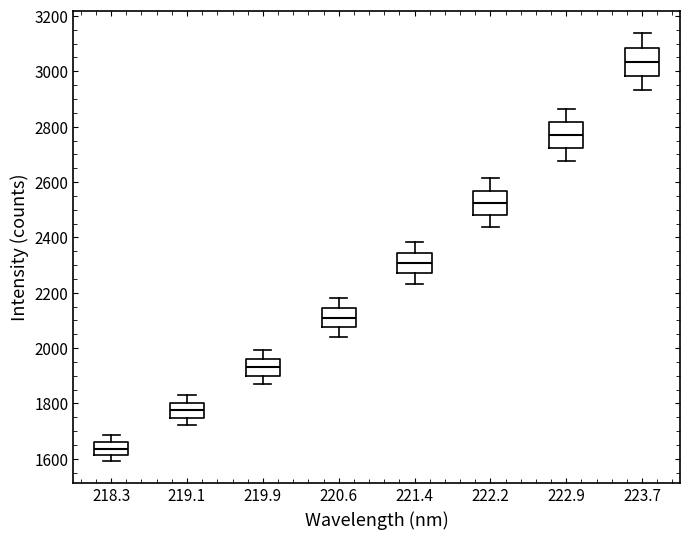

Reading left to right, transcribe this box plot: for each box, give where its median line is, the range the box spans, and where its two whiskers end, as read against the y-axis. The values are not printed on the chart, so give them approximately, as read against the axis.

218.3: median 1640, box 1620 to 1660, whiskers 1600 to 1680
219.1: median 1780, box 1740 to 1800, whiskers 1720 to 1840
219.9: median 1940, box 1900 to 1960, whiskers 1880 to 2000
220.6: median 2100, box 2080 to 2140, whiskers 2040 to 2180
221.4: median 2300, box 2260 to 2340, whiskers 2240 to 2380
222.2: median 2520, box 2480 to 2560, whiskers 2440 to 2620
222.9: median 2760, box 2720 to 2820, whiskers 2680 to 2860
223.7: median 3040, box 2980 to 3080, whiskers 2940 to 3140